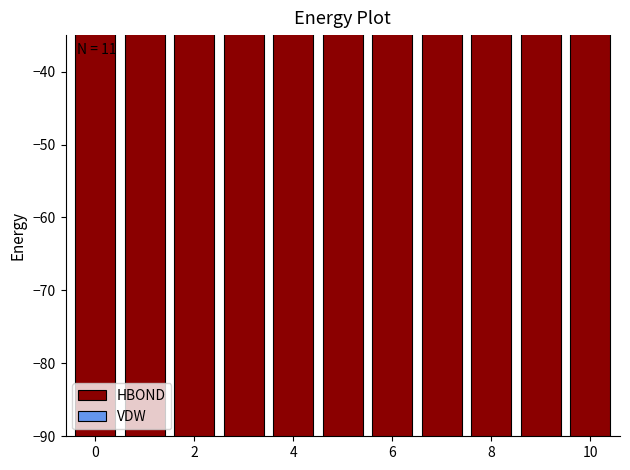

Rank the series by their maximum value, from highest to lowest.

VDW, HBOND